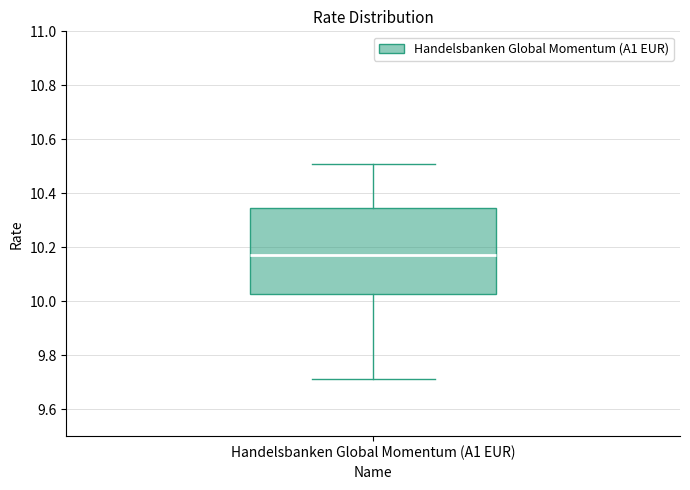

Read this box plot against the y-axis: the position of the median line, the range covered by the box, and the ends of both whiskers. The values are not printed on the chart, so give them approximately, as read against the axis.

median 10.18, box 10.02 to 10.34, whiskers 9.72 to 10.52